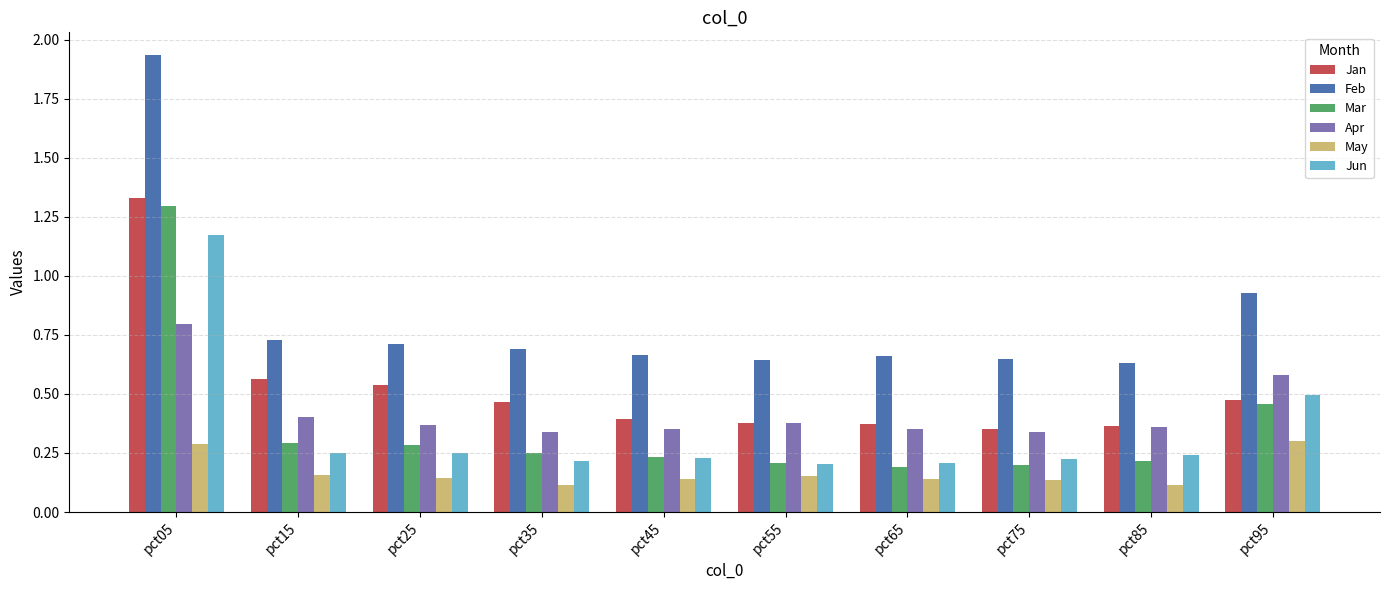

The May series shows 0.5 at pct95. True or false?

False